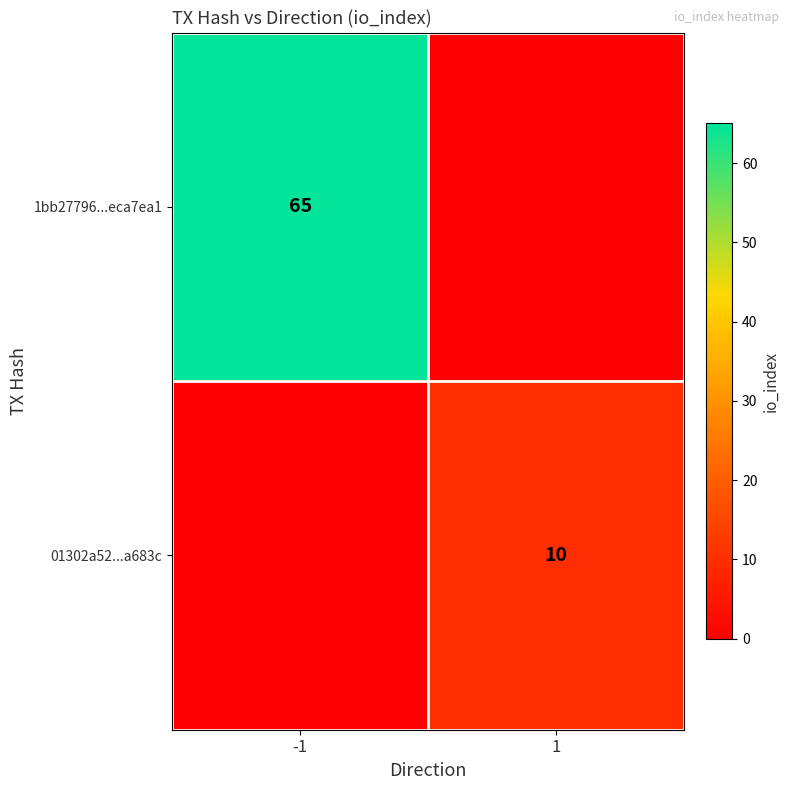

What is the difference between the highest and lowest values at -1?

65